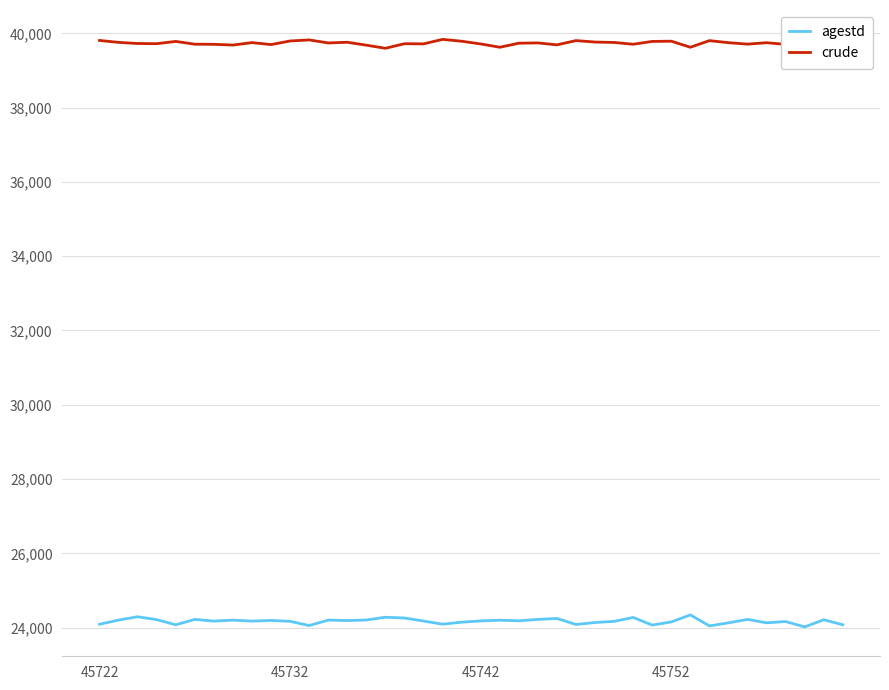

What is the difference between the maximum and minimum values in the agestd series?

323